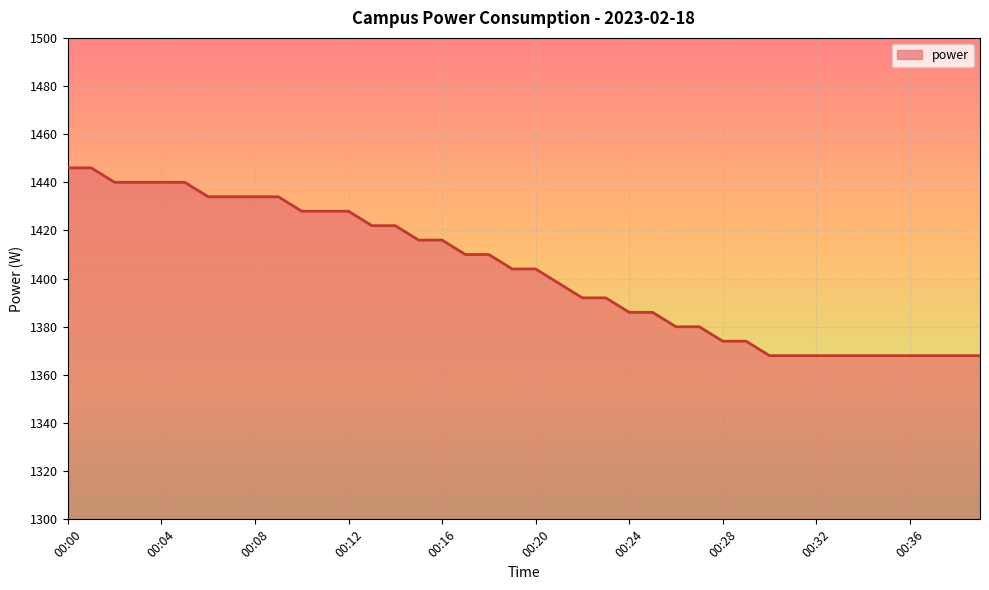

How many lines are shown in the chart?

1